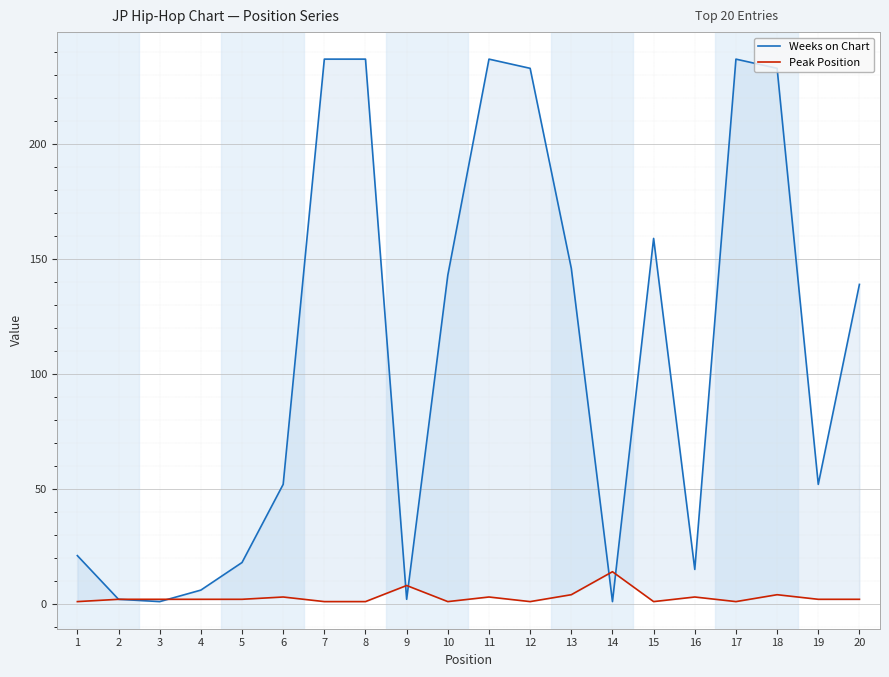

How many lines are shown in the chart?

2